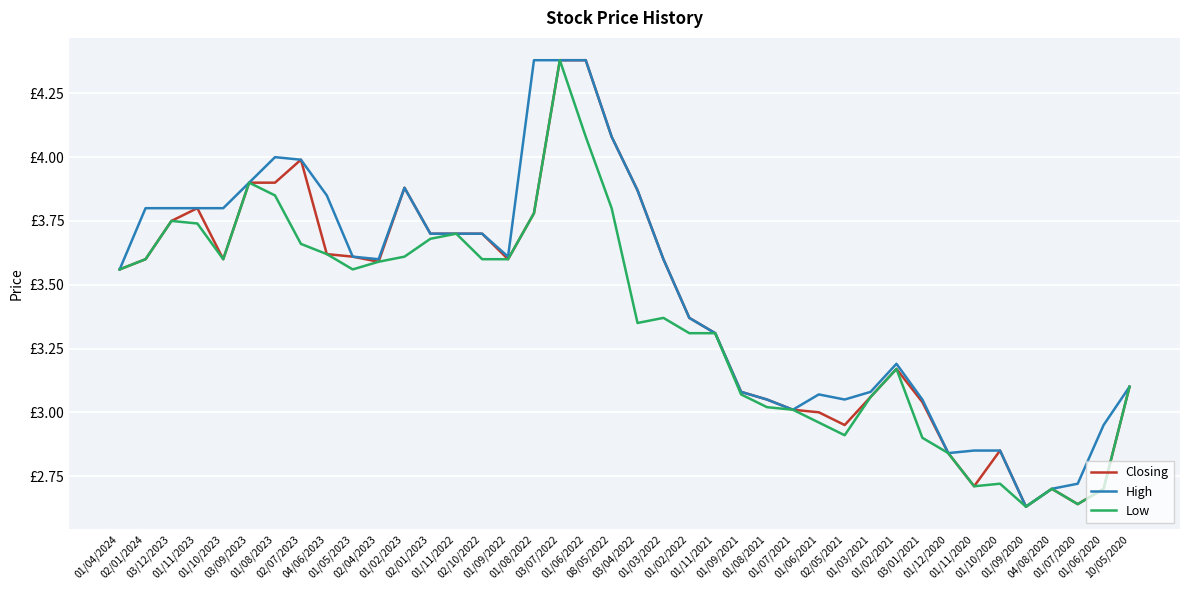

What is the difference between the Closing values at 01/10/2023 and 01/10/2020?

0.8